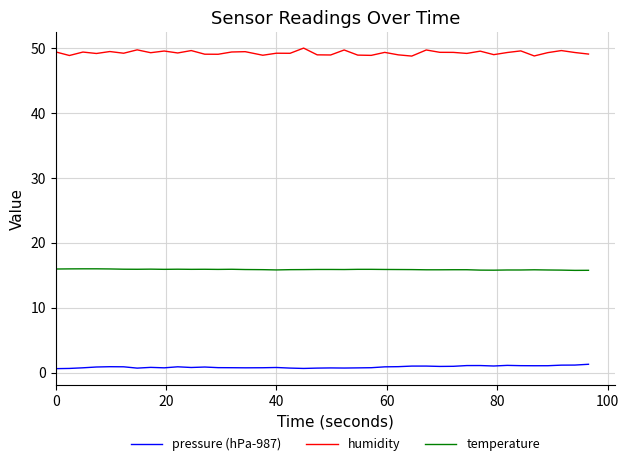

What is the difference between the maximum and minimum values in the temperature series?

0.2